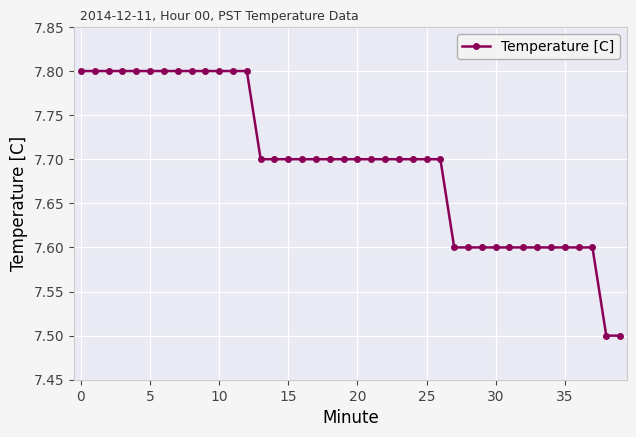

What is the value of the 16th point from the left?

7.7